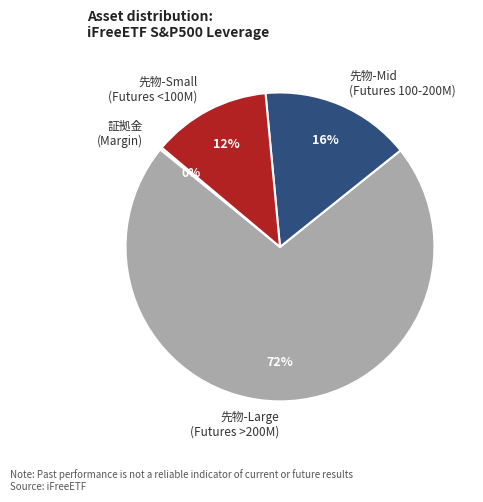

To the nearest percent, what portion does 先物-Large (Futures >200M) represent?

72%